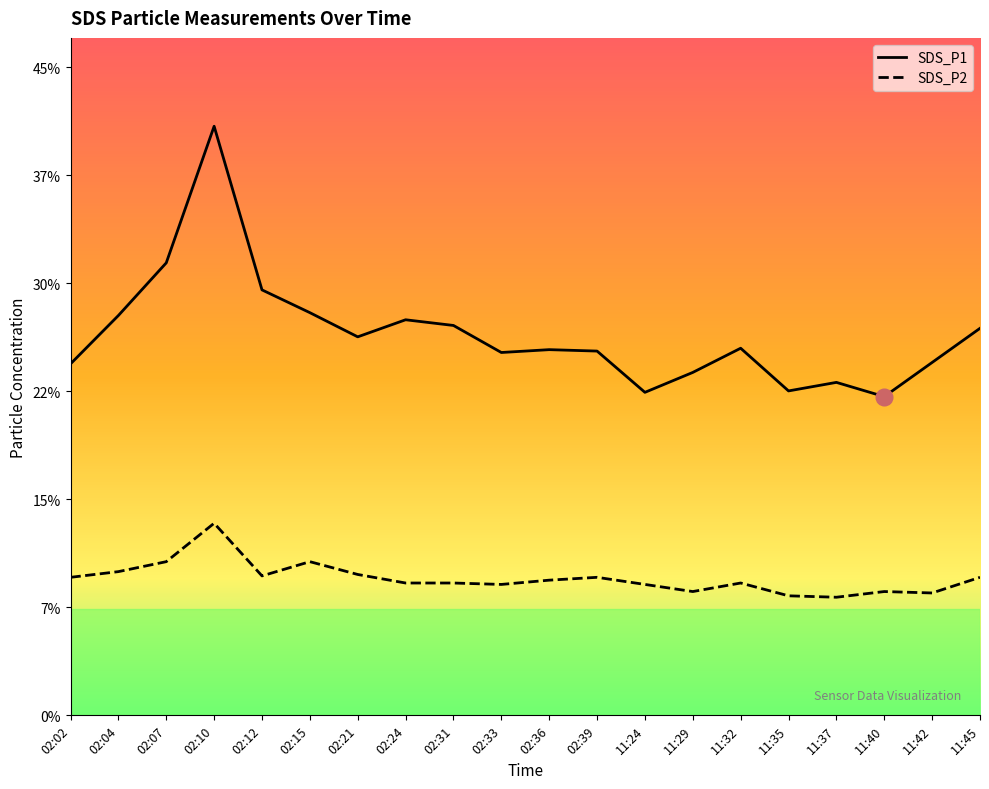

Reading right to left, list all the values displayed in this chart.

SDS_P1: 27.2	24.8	22.4	23.4	22.8	25.8	24.1	22.7	25.6	25.7	25.5	27.4	27.8	26.6	28.3	29.9	41.4	31.8	28.1	24.7
SDS_P2: 9.7	8.6	8.7	8.3	8.4	9.3	8.7	9.2	9.7	9.5	9.2	9.3	9.3	9.9	10.8	9.8	13.5	10.8	10.1	9.7